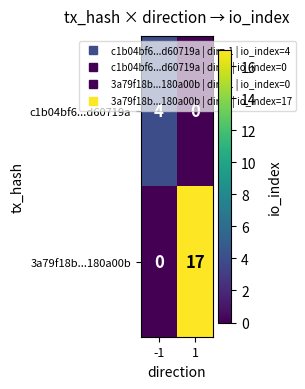

At which category does the chart reach its peak across all series?

1